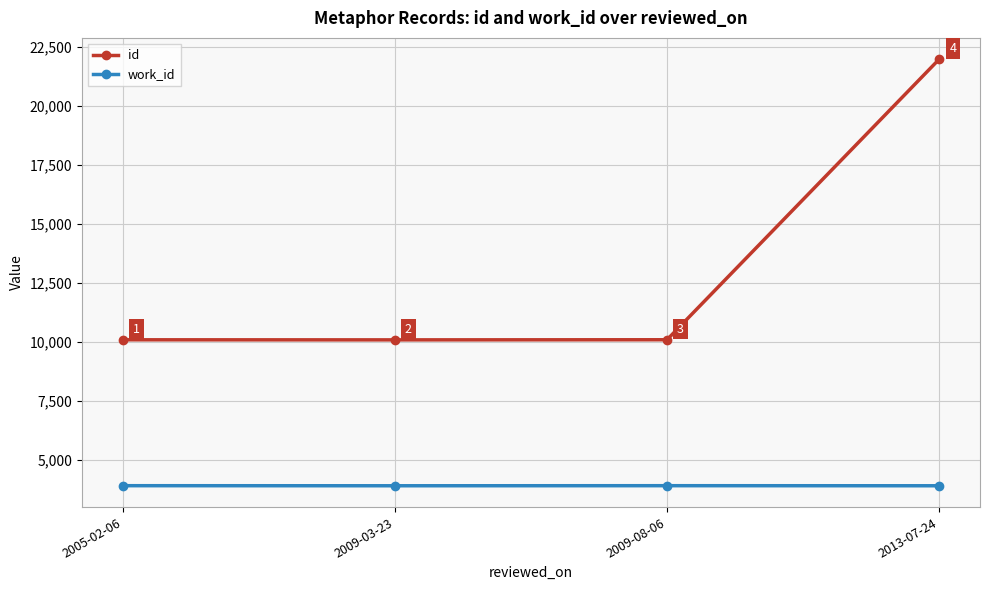

What is the difference between the second highest and minimum values in the id series?

5